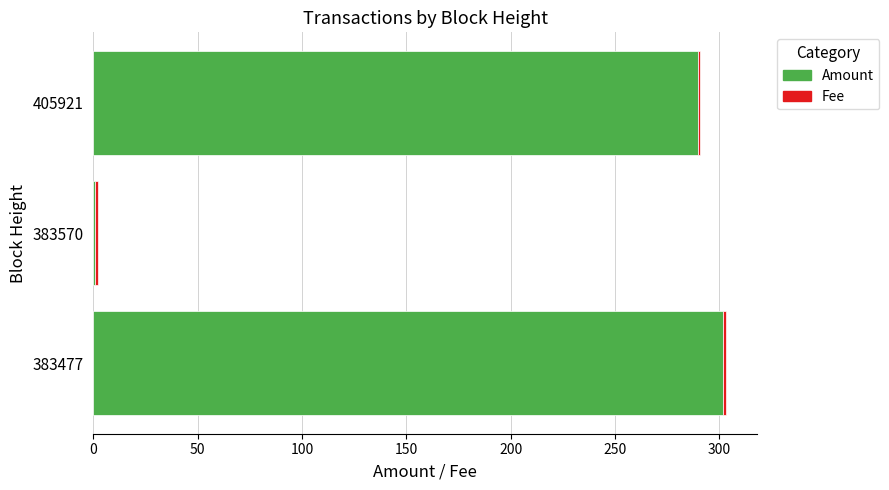

What is the average value of the Amount series?

197.7